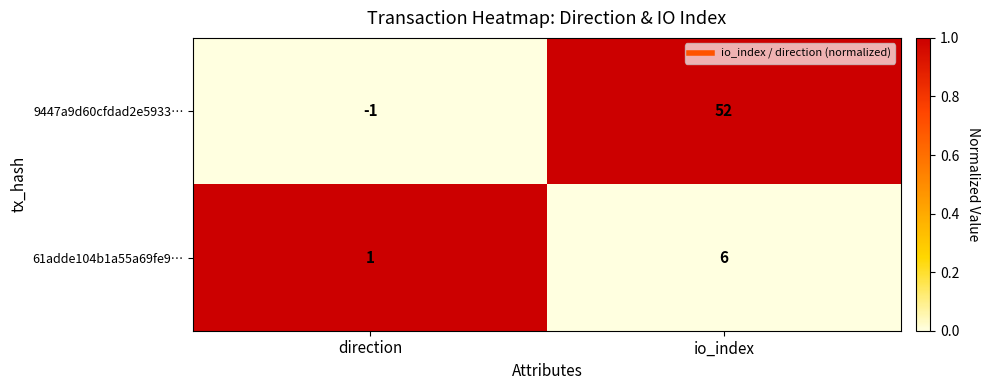

What is the difference between the maximum and minimum values in the 61adde104b1a55a69fe9… series?

5